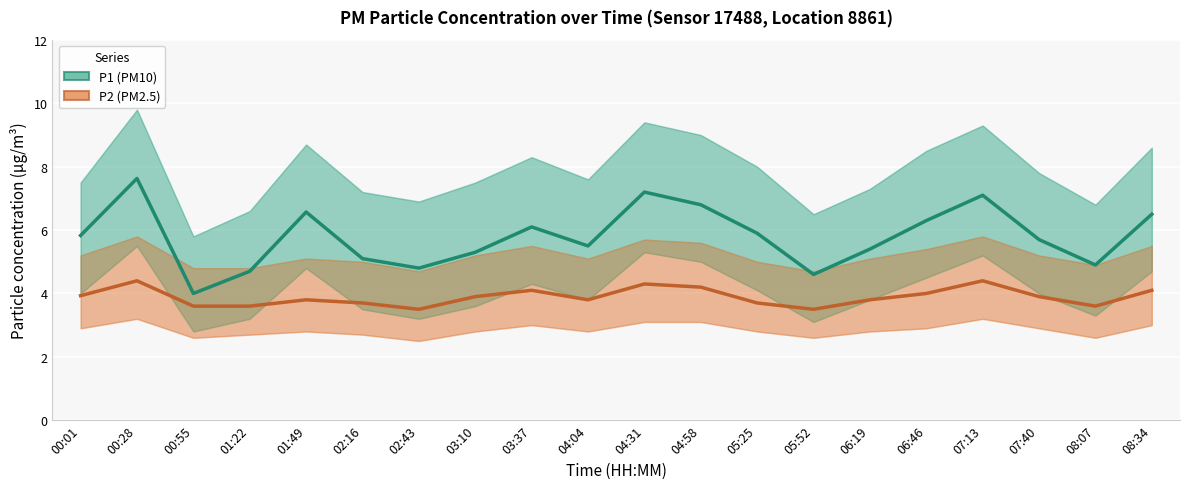

Is it true that P2 equals 4.2 at 04:58?

True